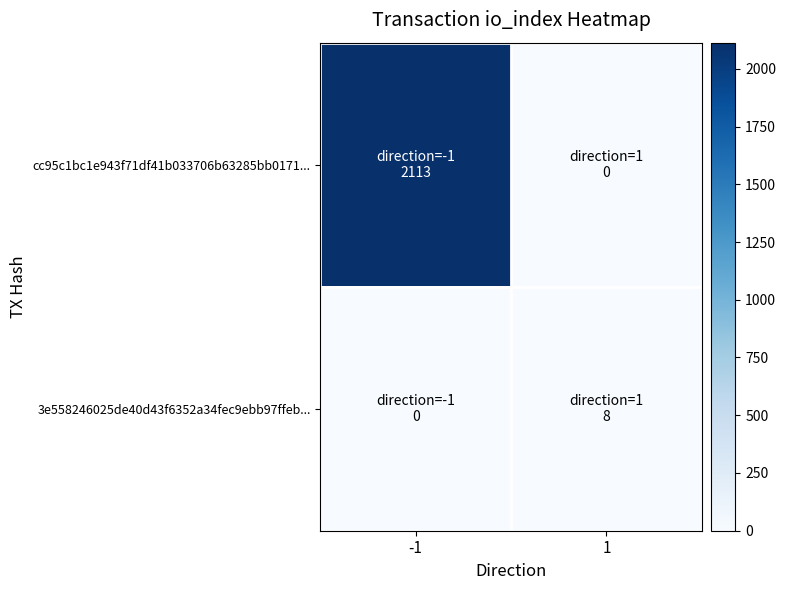

Rank the series at -1 from lowest to highest value.

3e558246025de40d43f6352a34fec9ebb97ffeb..., cc95c1bc1e943f71df41b033706b63285bb0171...